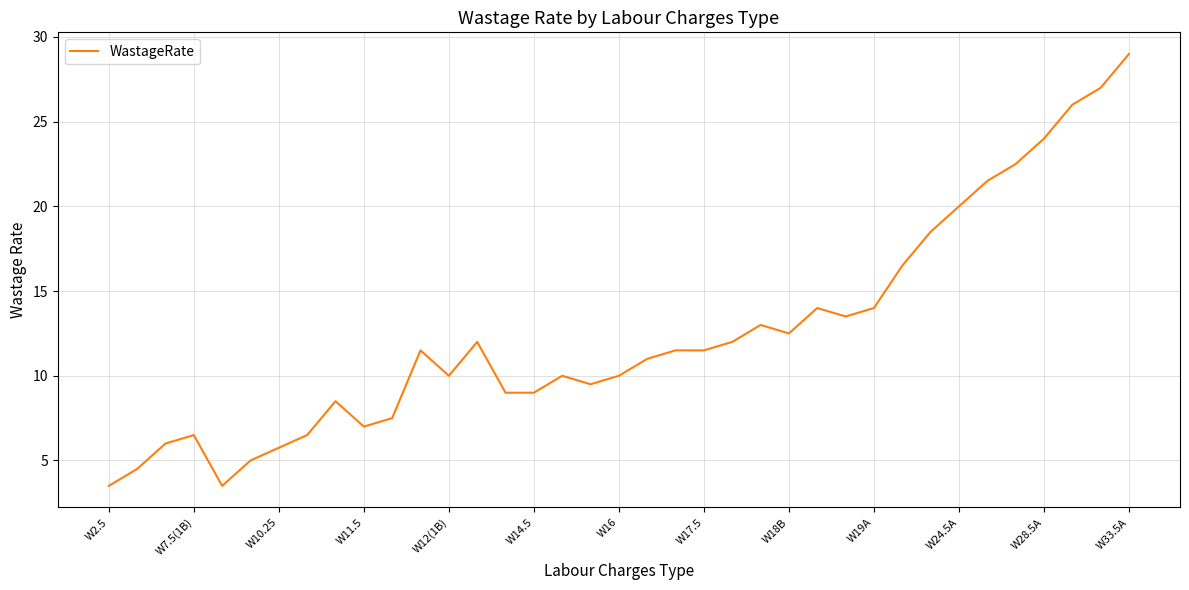

What is the difference between the maximum and minimum values?

25.5